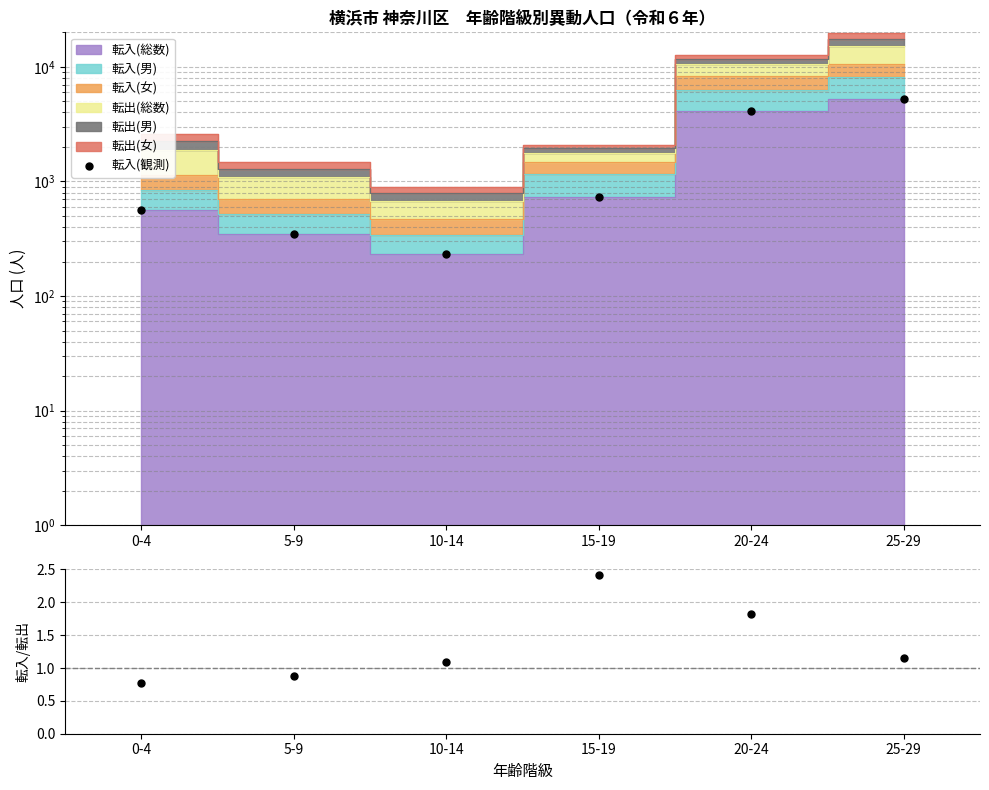

What is the average value?

1878